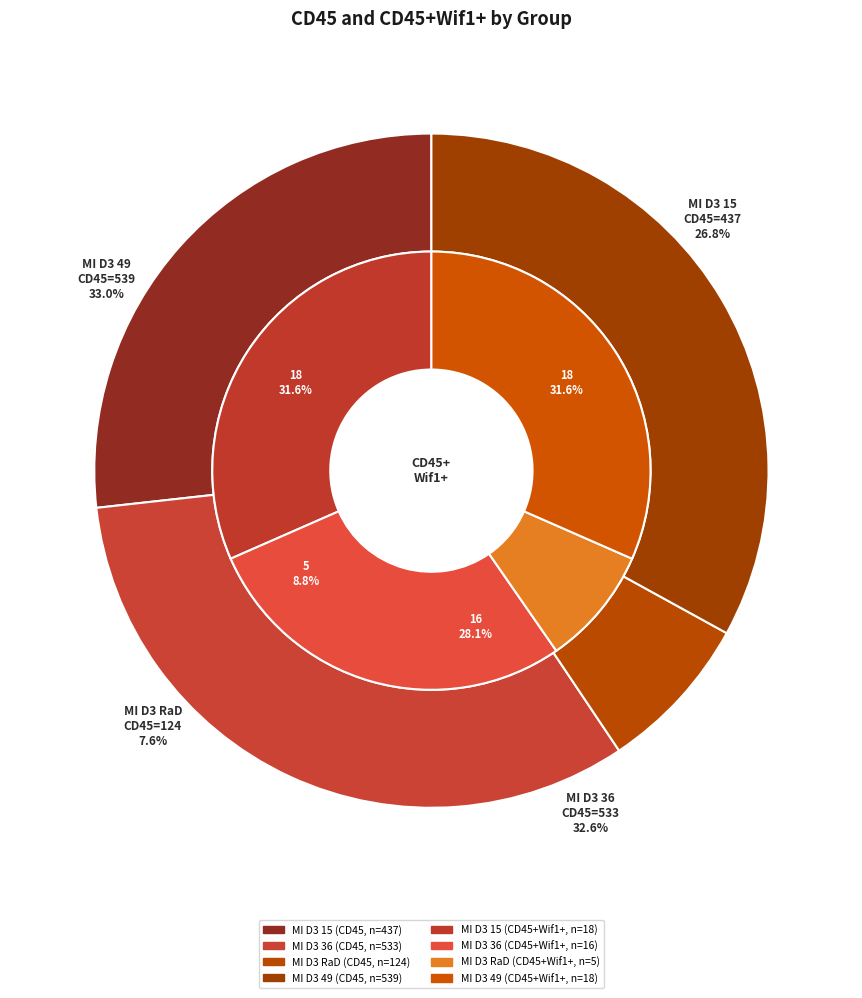

What is the difference between the highest and lowest values at MI D3 36?

517